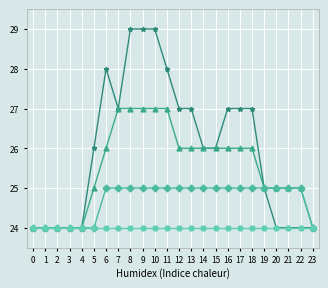

What is the difference between the highest and lowest values at 9?

5